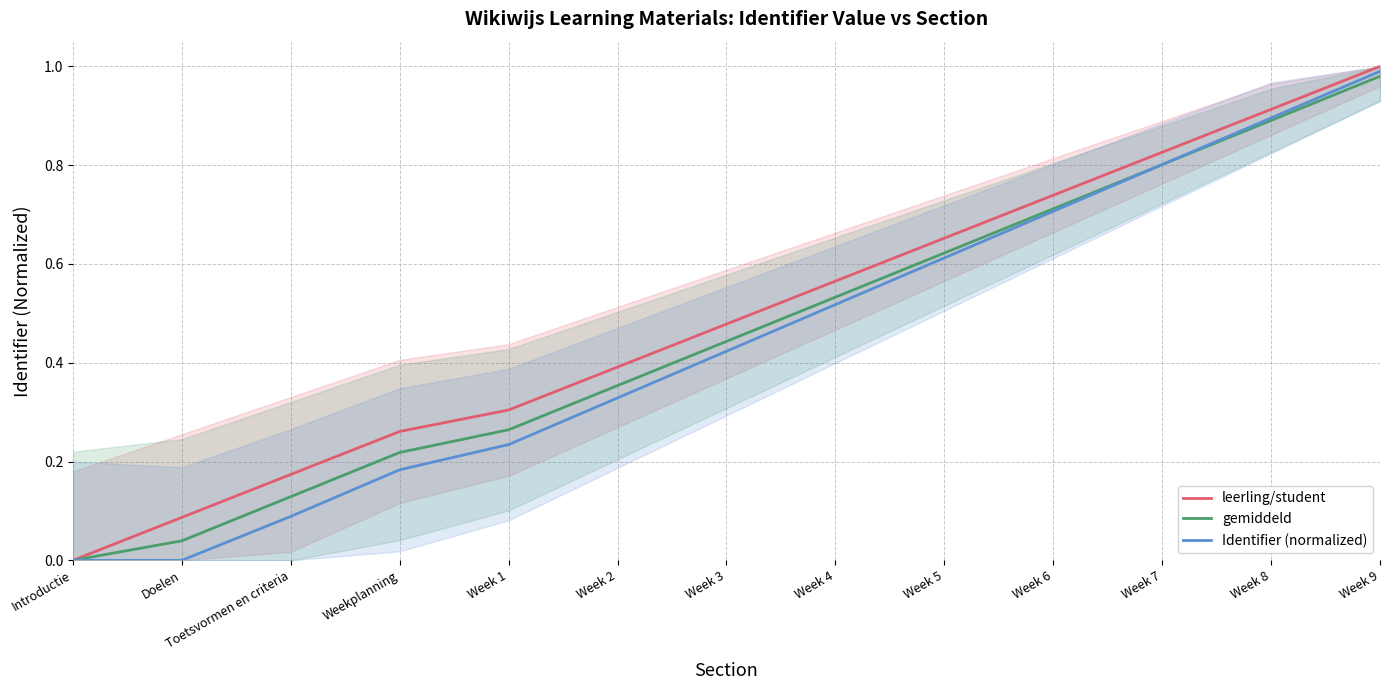

Reading left to right, extract all data points from this chart.

leerling/student: Introductie=0.0	Doelen=0.1	Toetsvormen en criteria=0.2	Weekplanning=0.3	Week 1=0.3	Week 2=0.4	Week 3=0.5	Week 4=0.6	Week 5=0.7	Week 6=0.7	Week 7=0.8	Week 8=0.9	Week 9=1.0
gemiddeld: Introductie=0.0	Doelen=0.0	Toetsvormen en criteria=0.1	Weekplanning=0.2	Week 1=0.3	Week 2=0.4	Week 3=0.4	Week 4=0.5	Week 5=0.6	Week 6=0.7	Week 7=0.8	Week 8=0.9	Week 9=1.0
Identifier (normalized): Introductie=0.0	Doelen=0.0	Toetsvormen en criteria=0.1	Weekplanning=0.2	Week 1=0.2	Week 2=0.3	Week 3=0.4	Week 4=0.5	Week 5=0.6	Week 6=0.7	Week 7=0.8	Week 8=0.9	Week 9=1.0